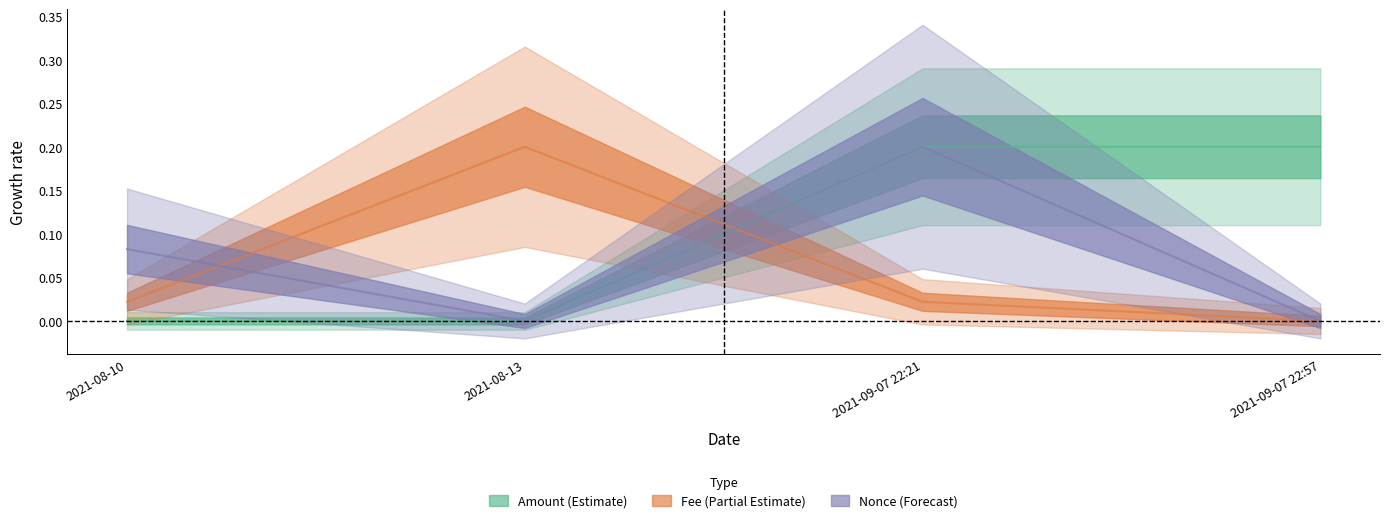

The value of Amount at 2021-08-13 is 0.0. True or false?

True